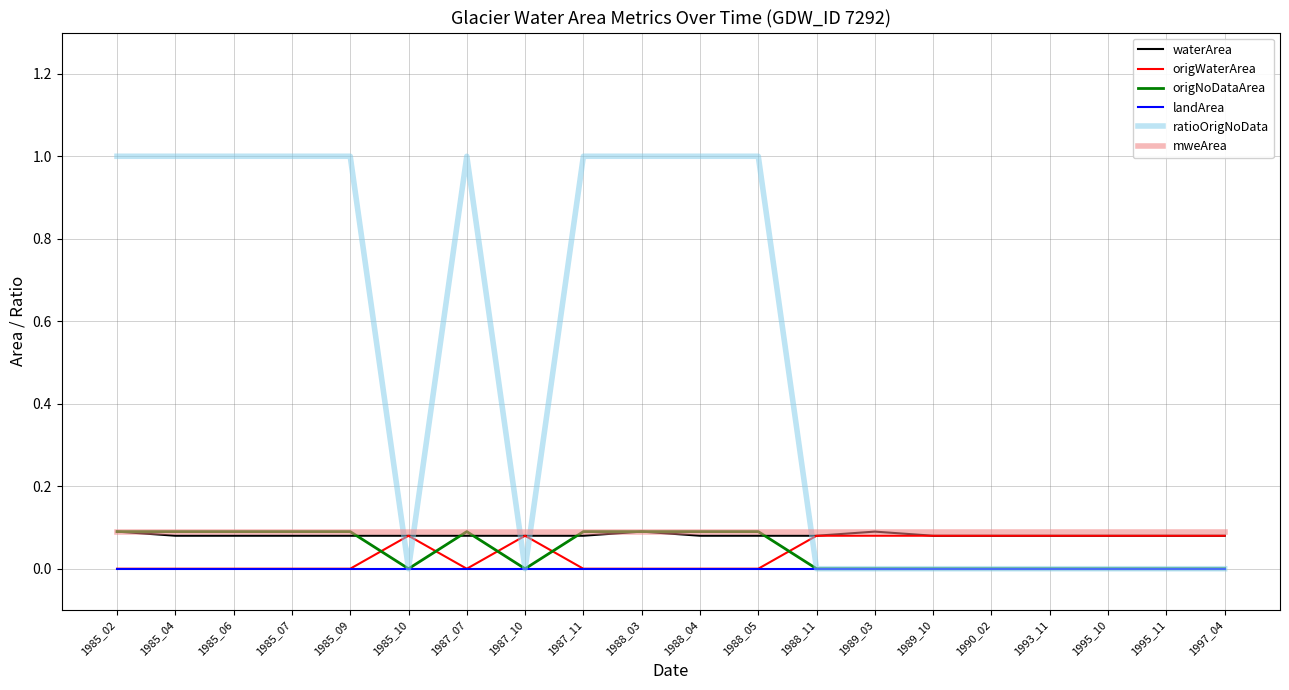

Is the value of mweArea at 1987_10 greater than the value of ratioOrigNoData at 1990_02?

Yes